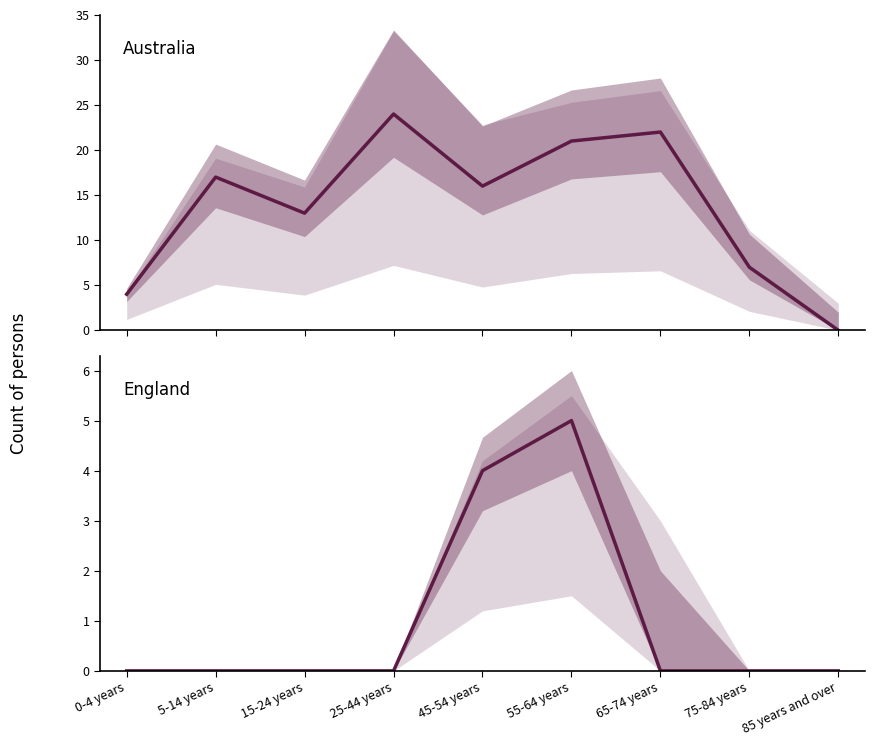

Does the chart display data point markers on the line(s)?

No